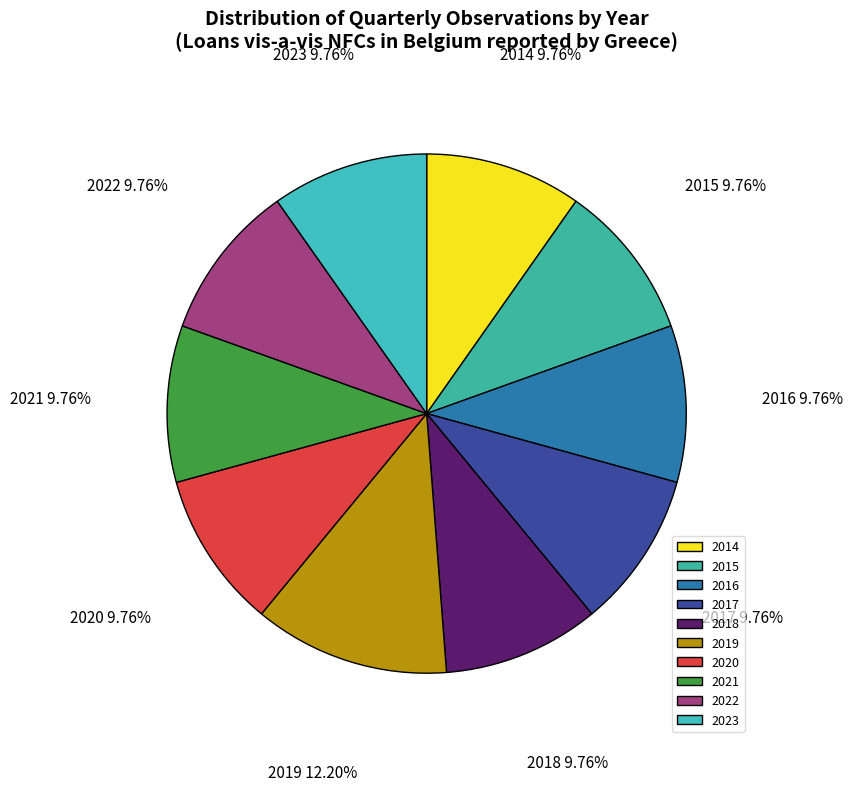

Approximately how many times larger is the value at 2014 compared to 2019?

0.8